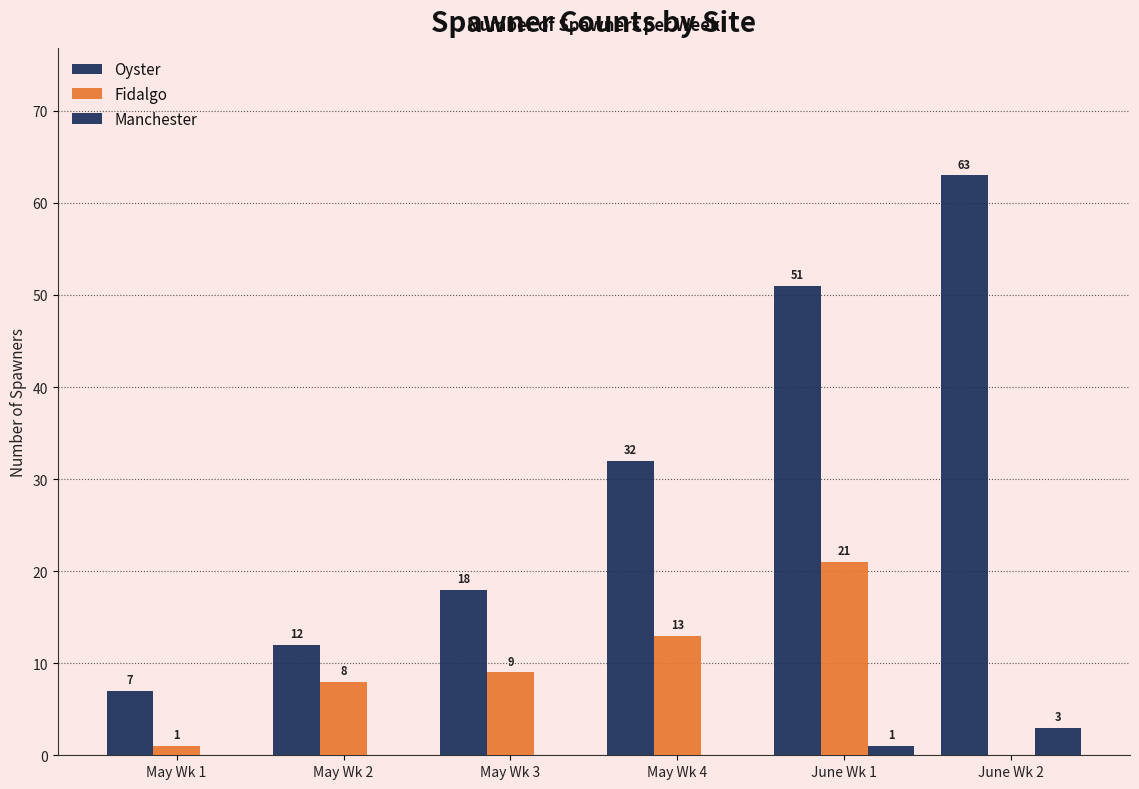

Is it true that Oyster equals 4 at May Wk 1?

False